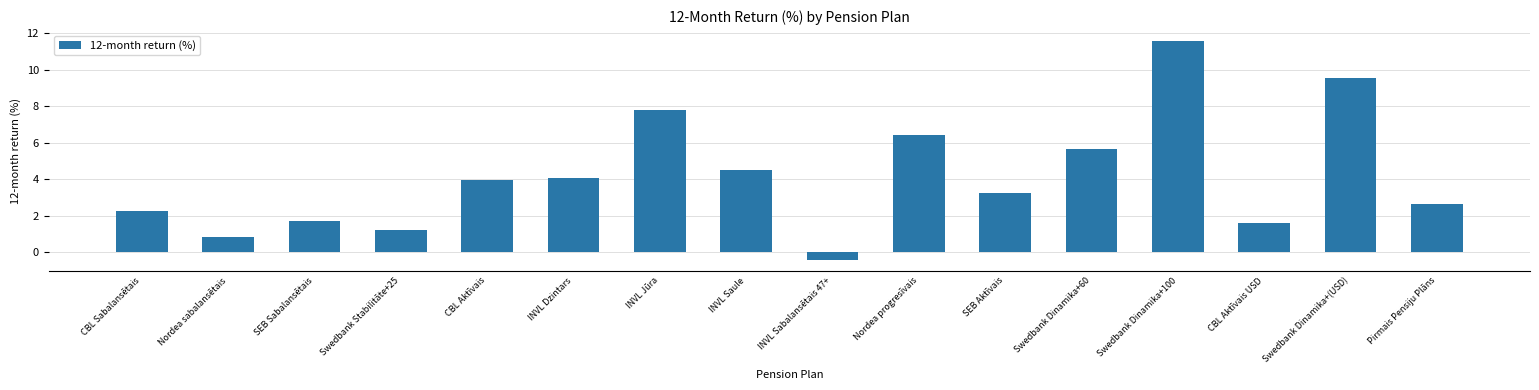

How many negative values are there?

1